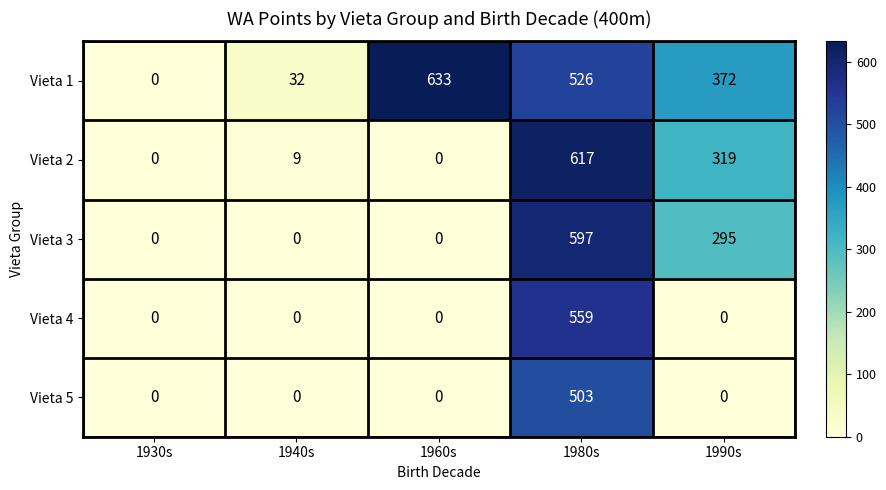

List the series in order of their peak value, lowest first.

Vieta 5, Vieta 4, Vieta 3, Vieta 2, Vieta 1